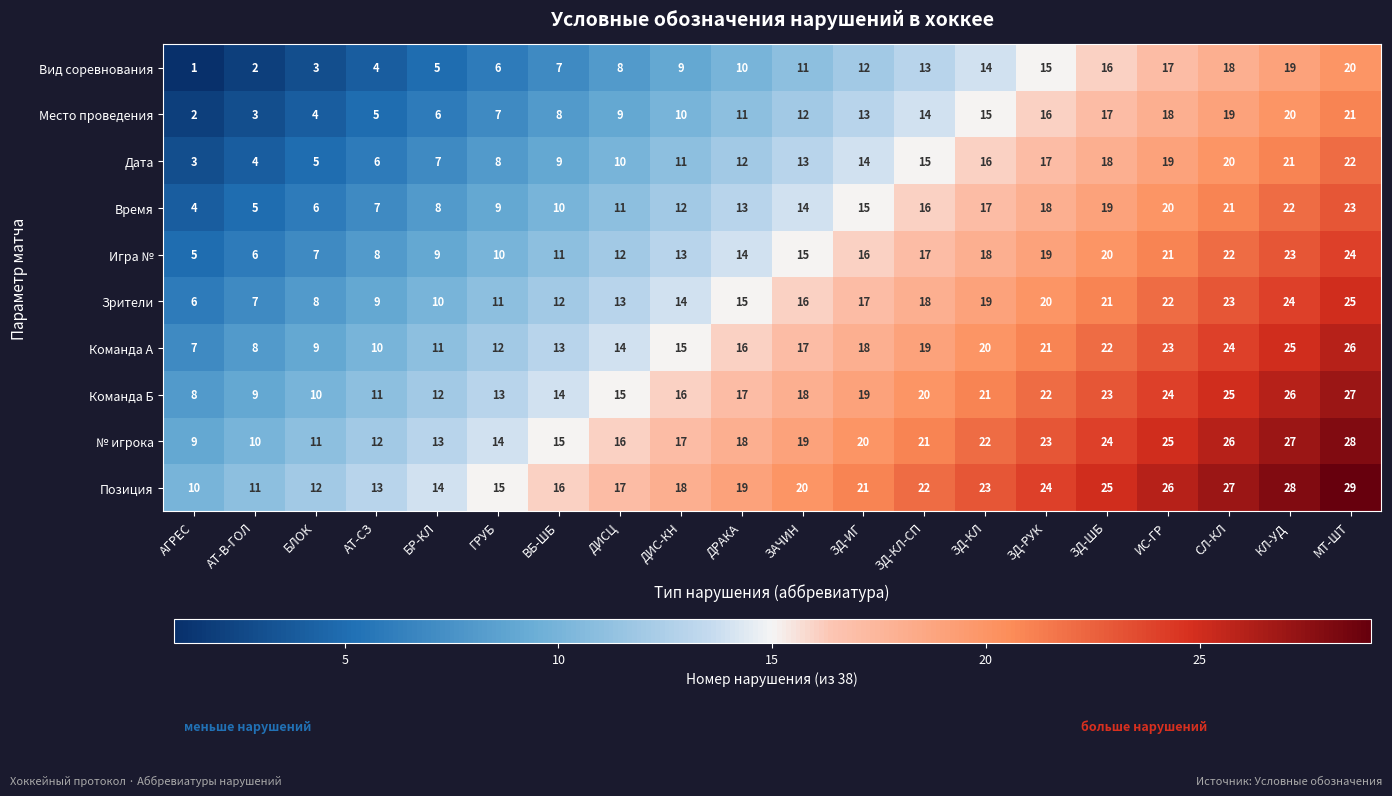

At which category is the sum across all series the highest?

МТ-ШТ